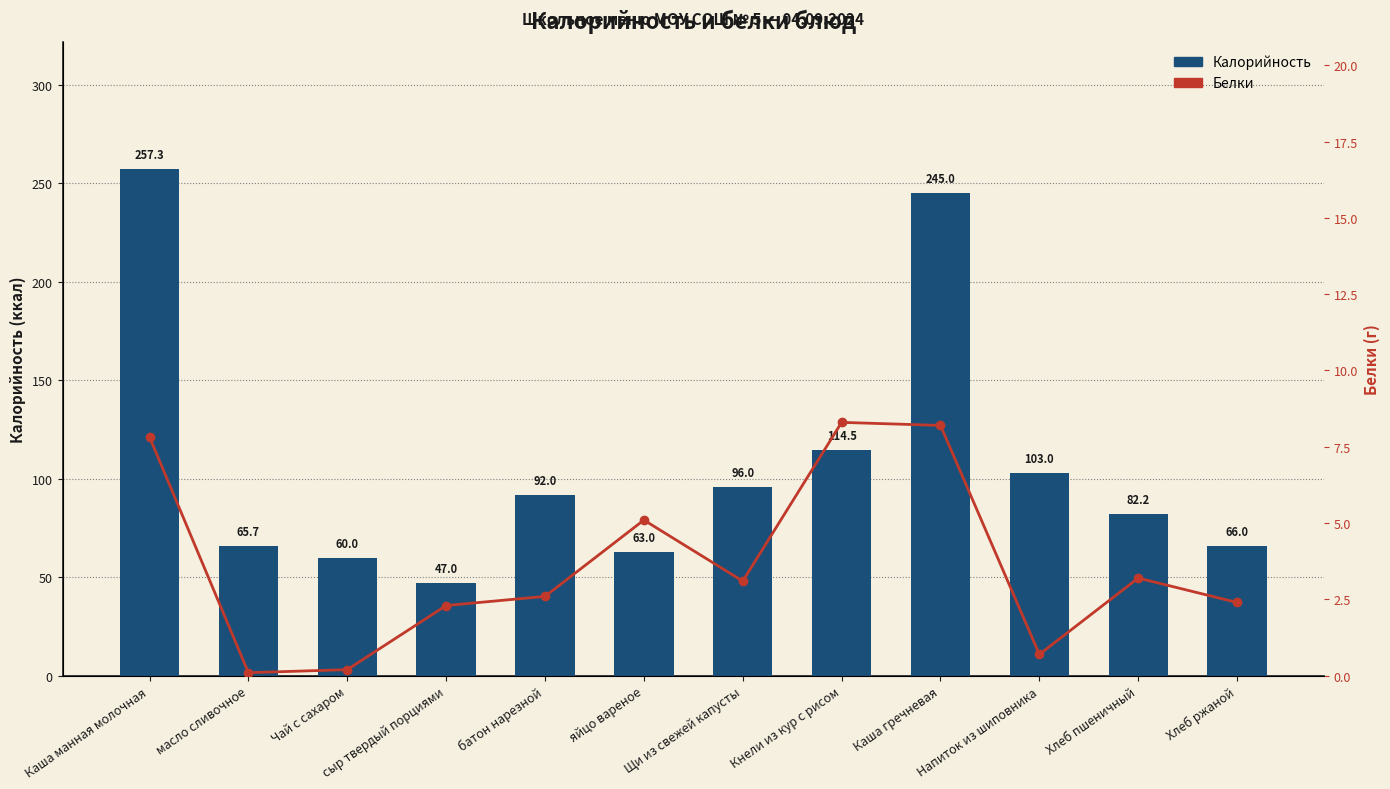

Which has a higher value, Напиток из шиповника or Каша манная молочная?

Каша манная молочная